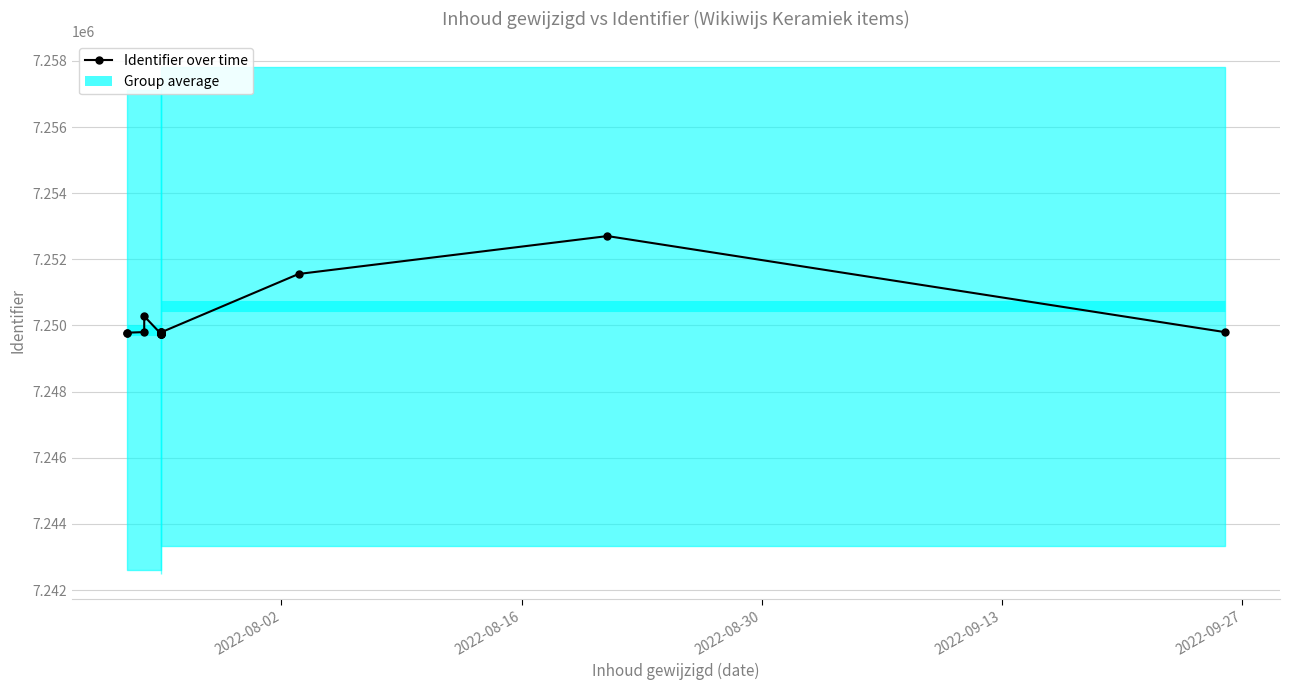

What is the difference between the second highest and minimum values?

1827